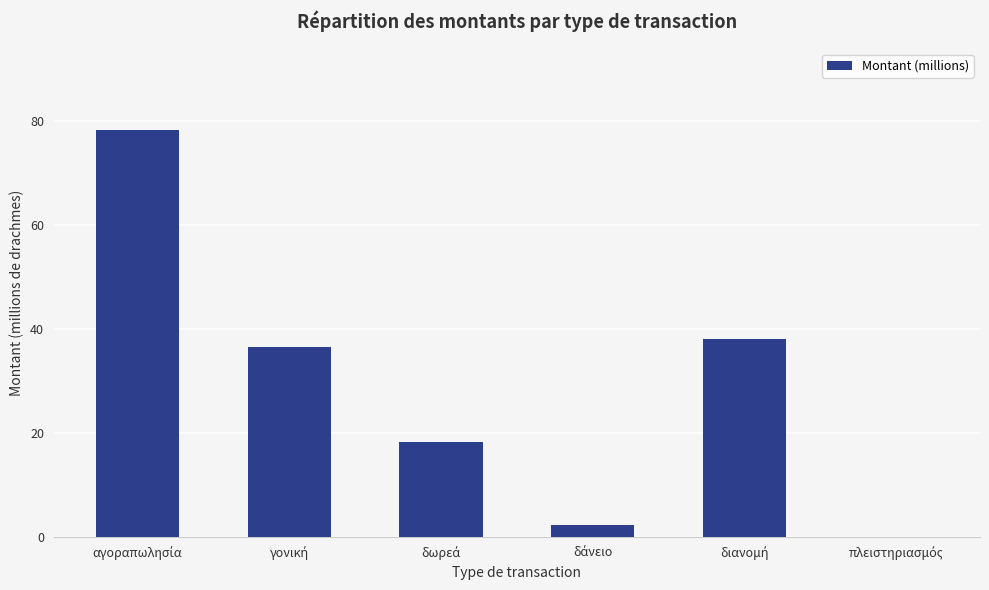

What is the greatest value displayed?

78.2